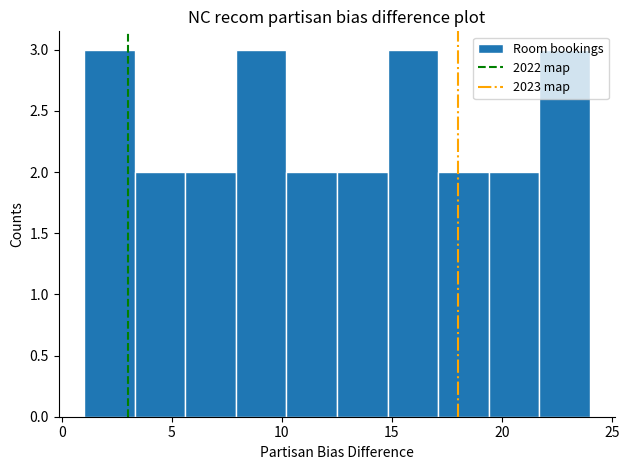

Reading left to right, list every bar in this chart as the range it spans on the x-axis followed by its height. Neither the bar edges nor the heights are printed on the chart, so give them approximately, as read against the axes.

1.0 to 3.3: 3
3.3 to 5.6: 2
5.6 to 7.9: 2
7.9 to 10.2: 3
10.2 to 12.5: 2
12.5 to 14.8: 2
14.8 to 17.1: 3
17.1 to 19.4: 2
19.4 to 21.7: 2
21.7 to 24.0: 3